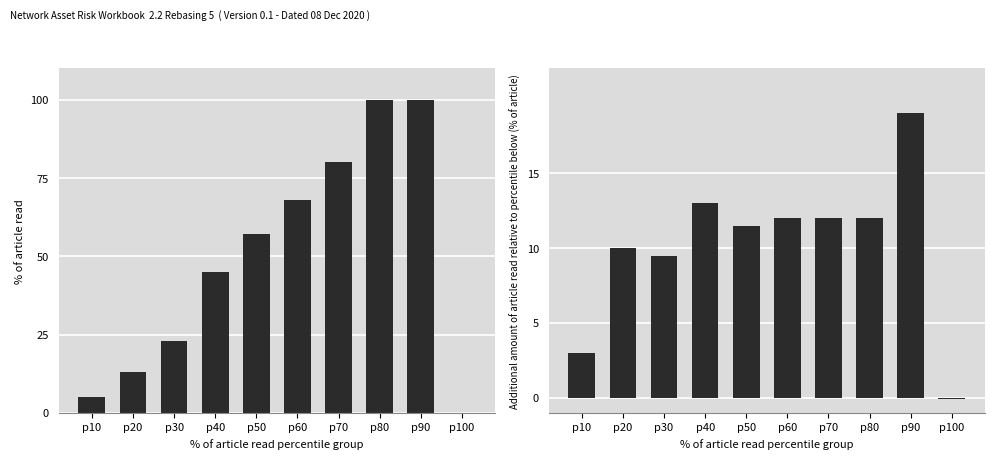

What is the value of the Original FD bar at the 8th from the left?

100.0